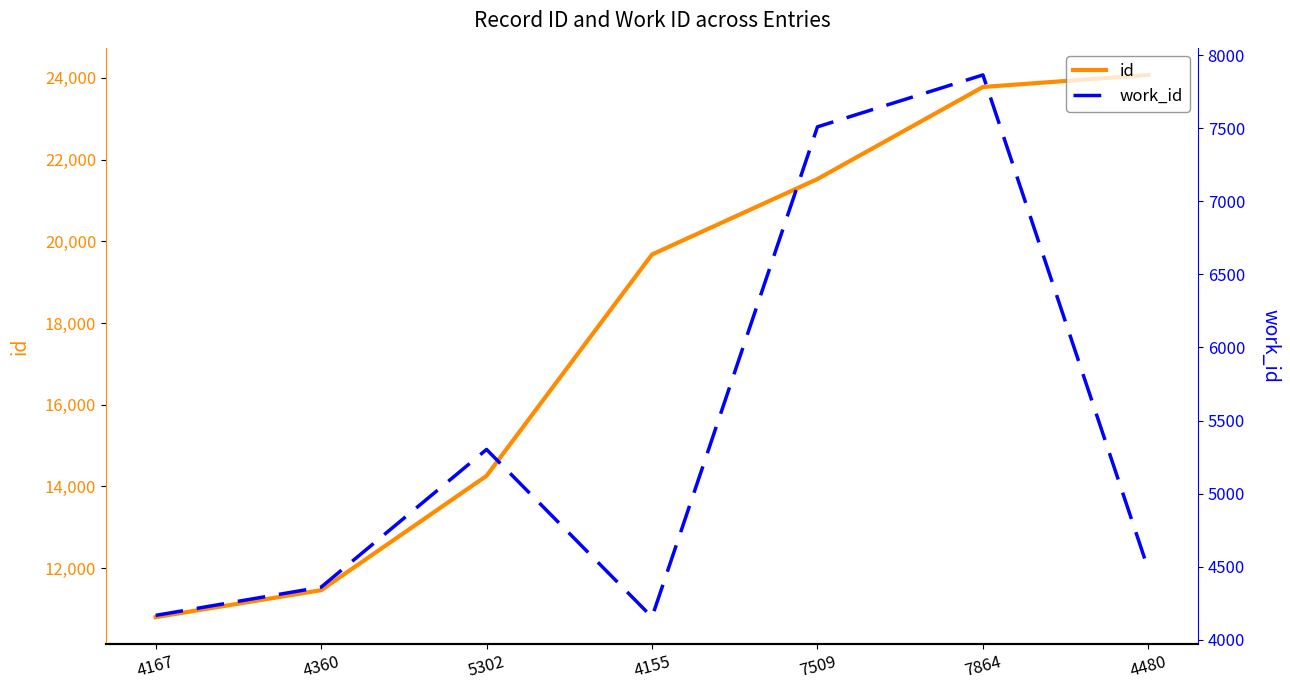

Reading right to left, transcribe all the data shown in this chart.

id: 4480=24073	7864=23778	7509=21524	4155=19677	5302=14257	4360=11457	4167=10797
work_id: 4480=4480	7864=7864	7509=7509	4155=4155	5302=5302	4360=4360	4167=4167